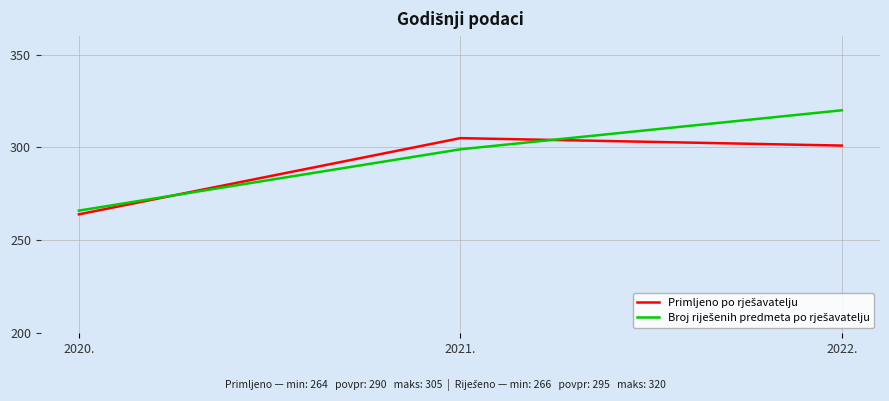

How many distinct data groups are displayed?

2